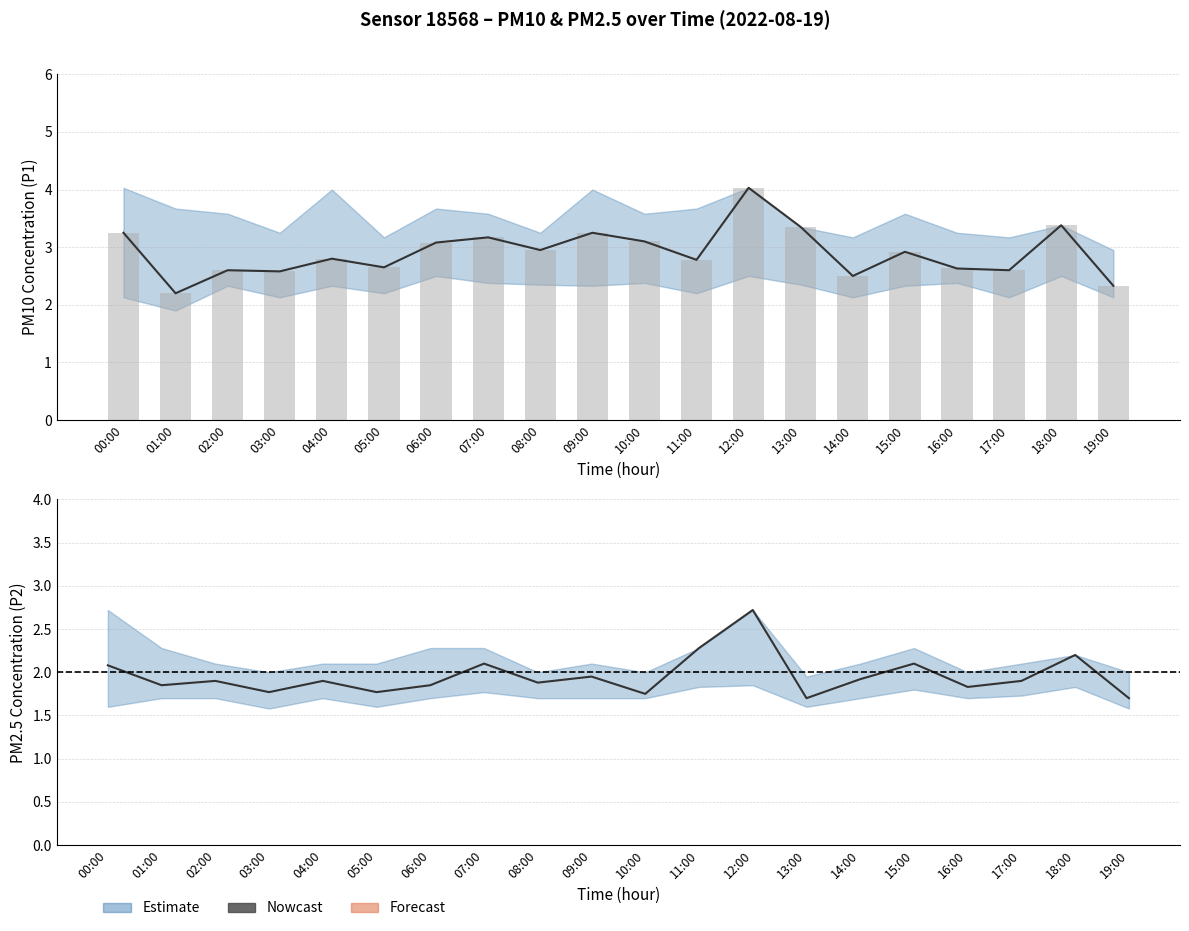

Are the bars grouped side by side (vs. stacked)?

Yes